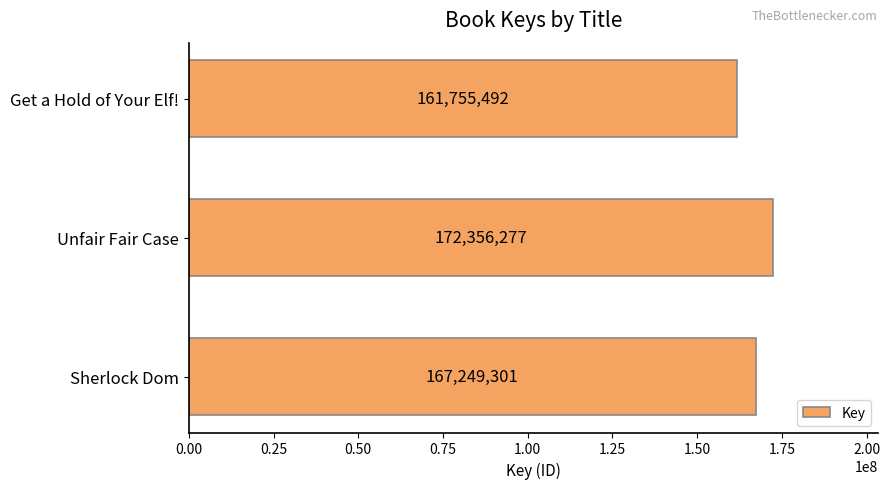

What is the sum of the values at Get a Hold of Your Elf! and Unfair Fair Case?

334111769